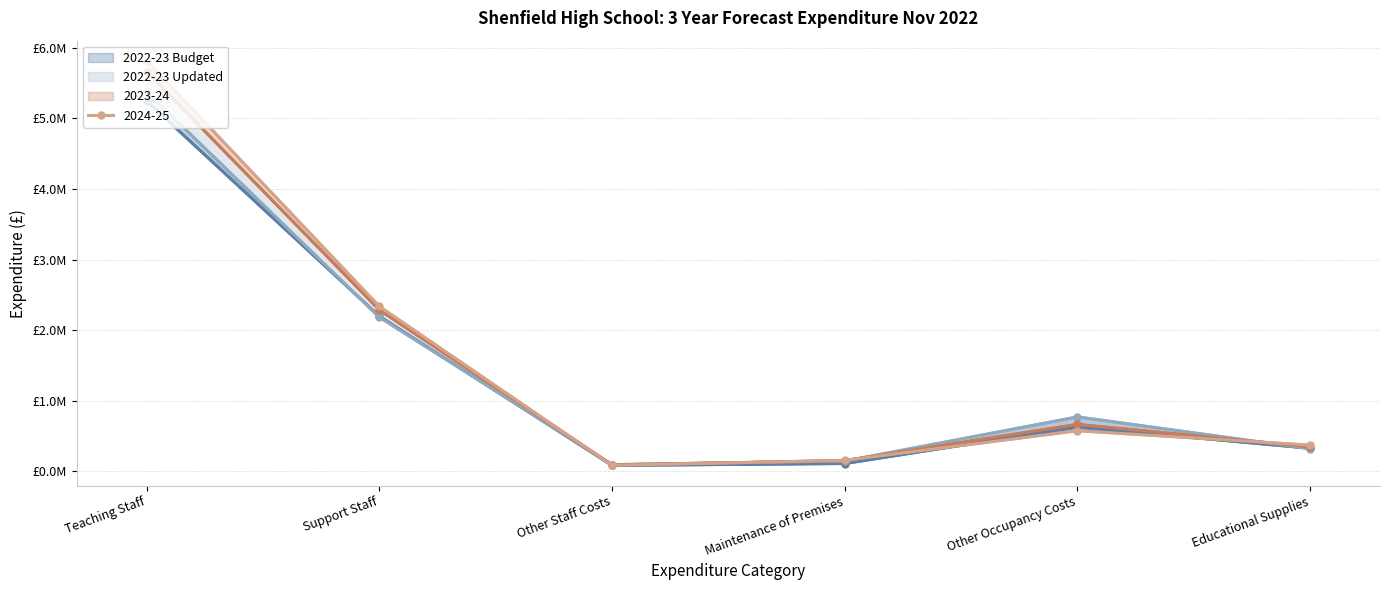

What is the difference between the second highest and minimum values in the 2022-23 Updated series?

2088028